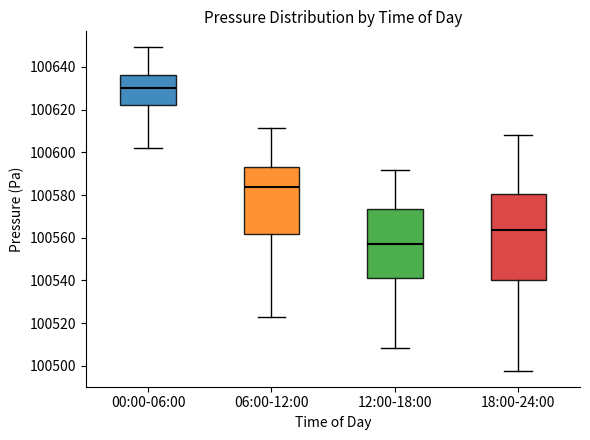

Reading left to right, read every box against the y-axis: the position of its median line, the range the box covers, and the ends of its whiskers. The values are not printed on the chart, so give them approximately, as read against the axis.

00:00-06:00: median 100630, box 100622 to 100636, whiskers 100602 to 100650
06:00-12:00: median 100584, box 100562 to 100592, whiskers 100522 to 100612
12:00-18:00: median 100556, box 100542 to 100574, whiskers 100508 to 100592
18:00-24:00: median 100564, box 100540 to 100580, whiskers 100498 to 100608